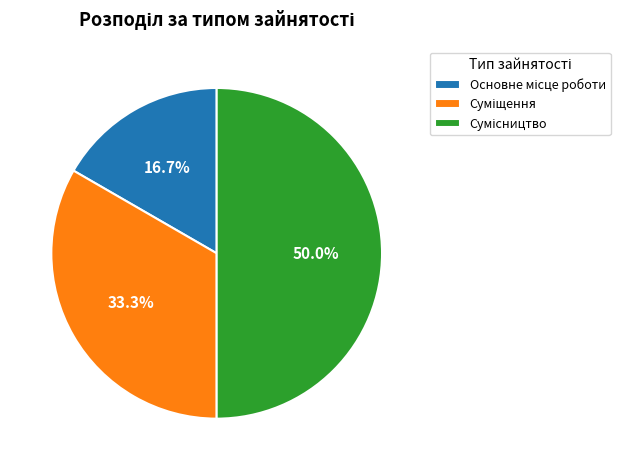

How many segments does this pie chart have?

3